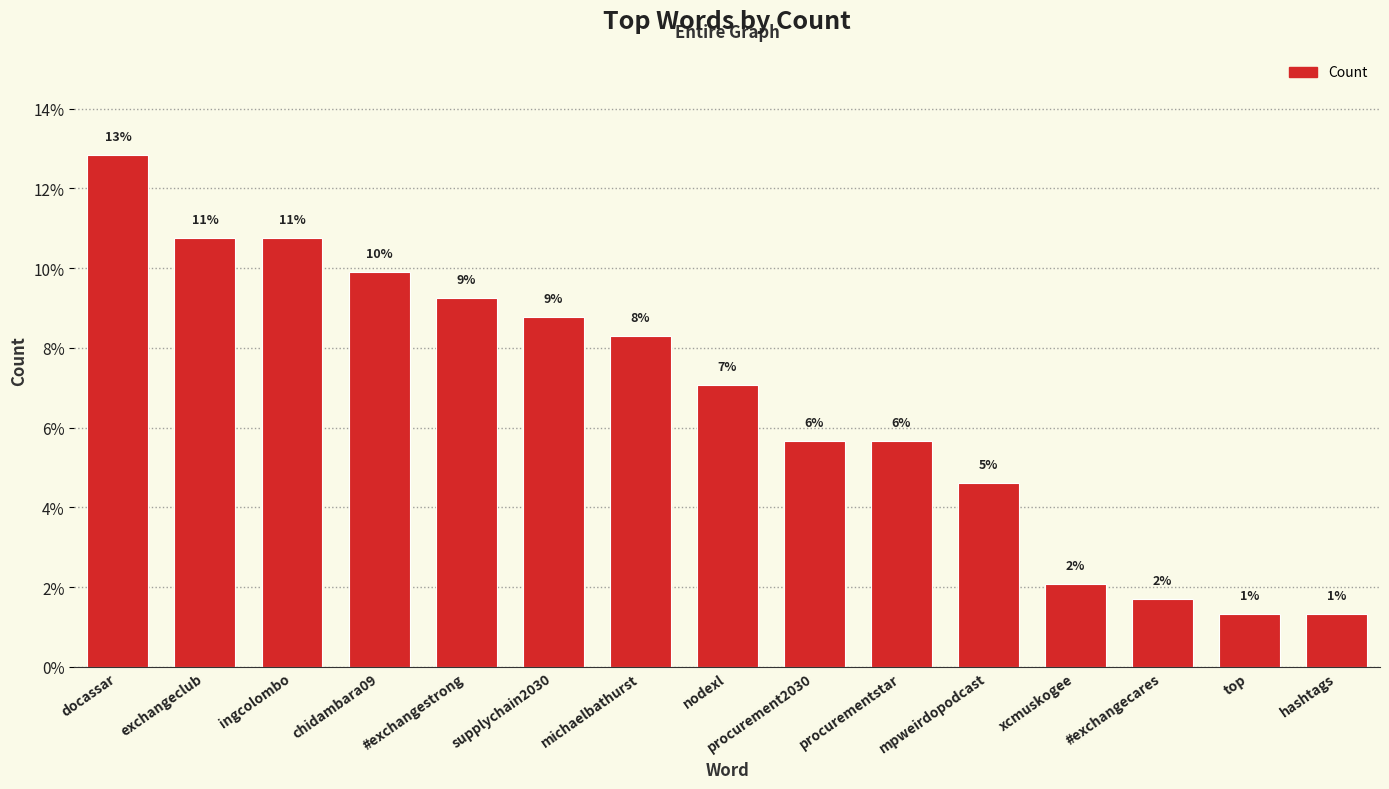

How many bars are there in total?

15